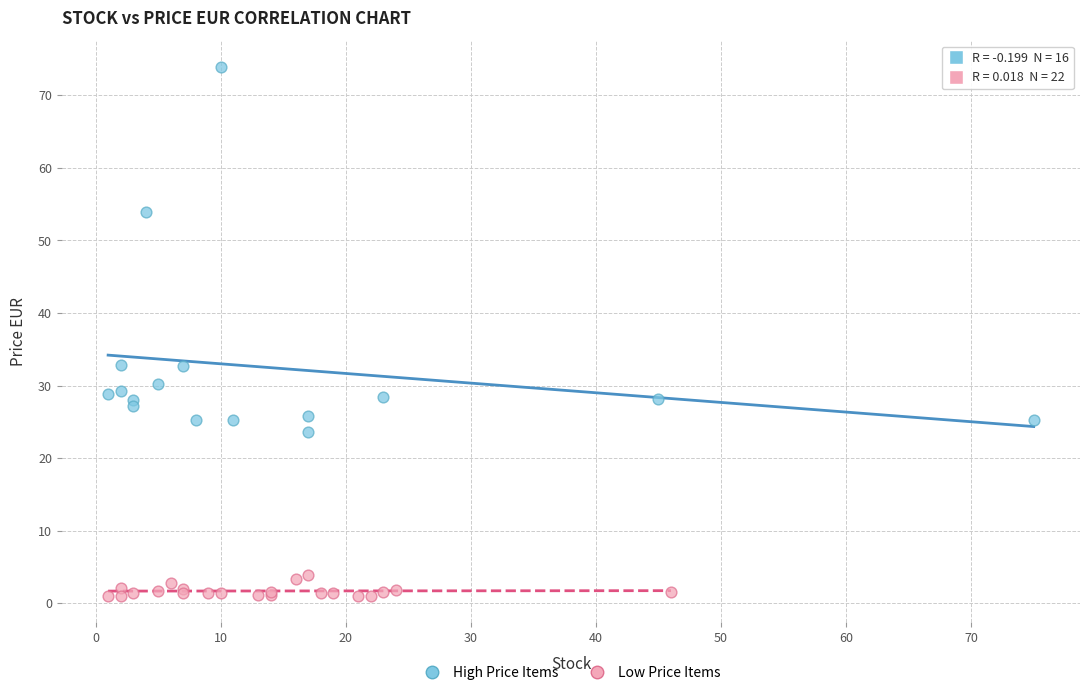

Which series contains the lowest Y value?

Low Price Items